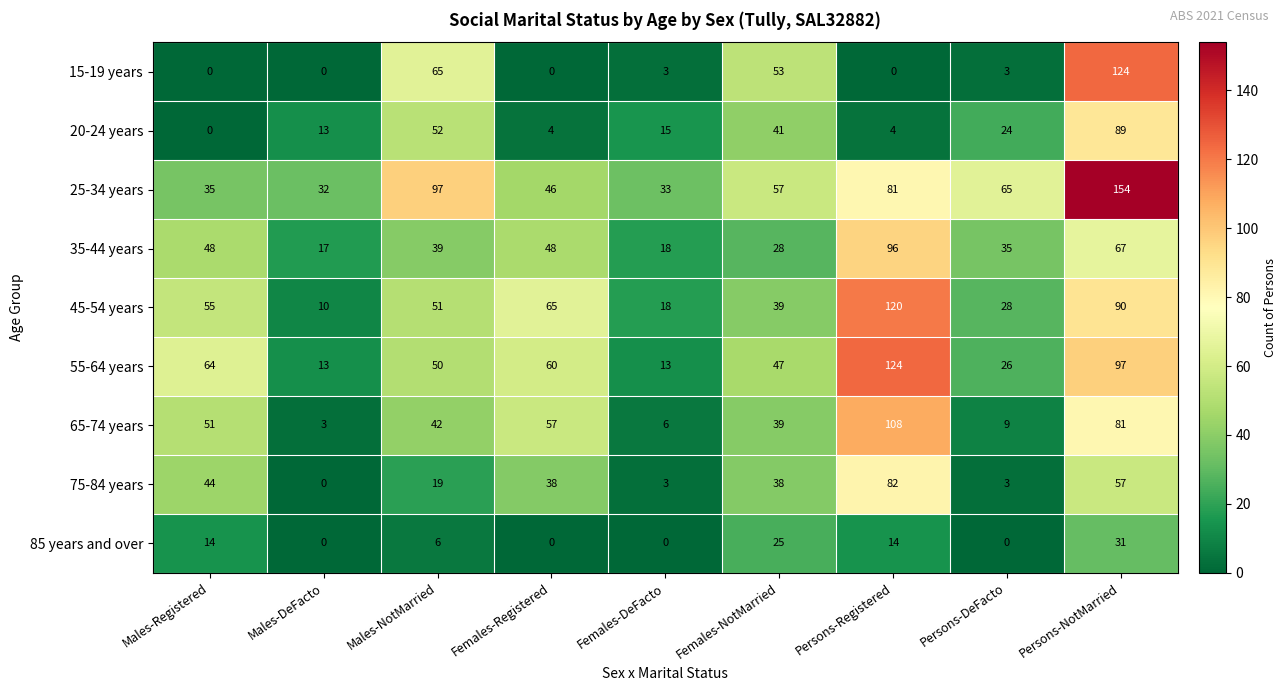

How many categories are shown in the chart?

9